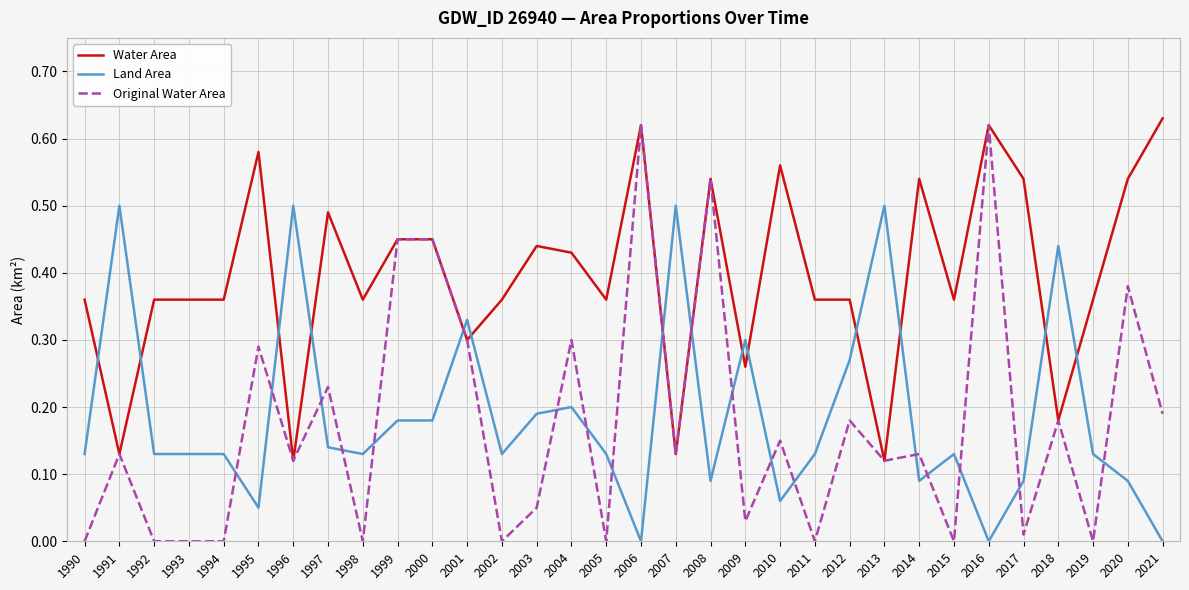

Is the value of Original Water Area at 1998 greater than the value of Land Area at 1992?

No